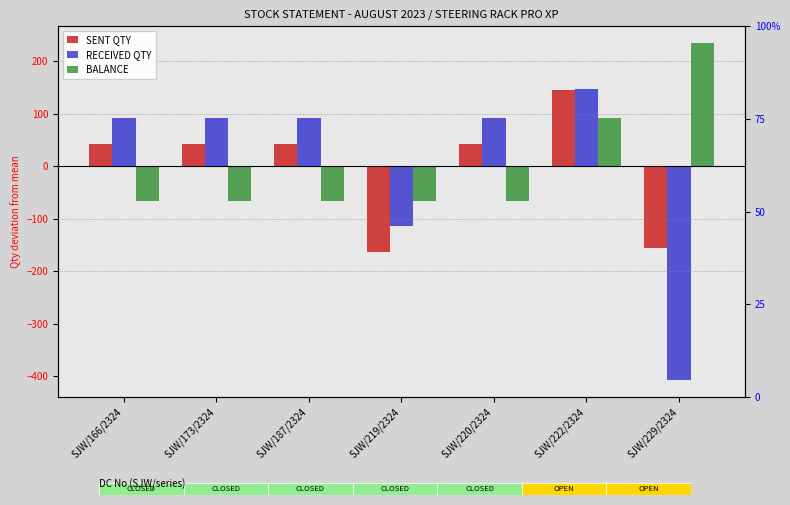

How many groups of bars are there?

7